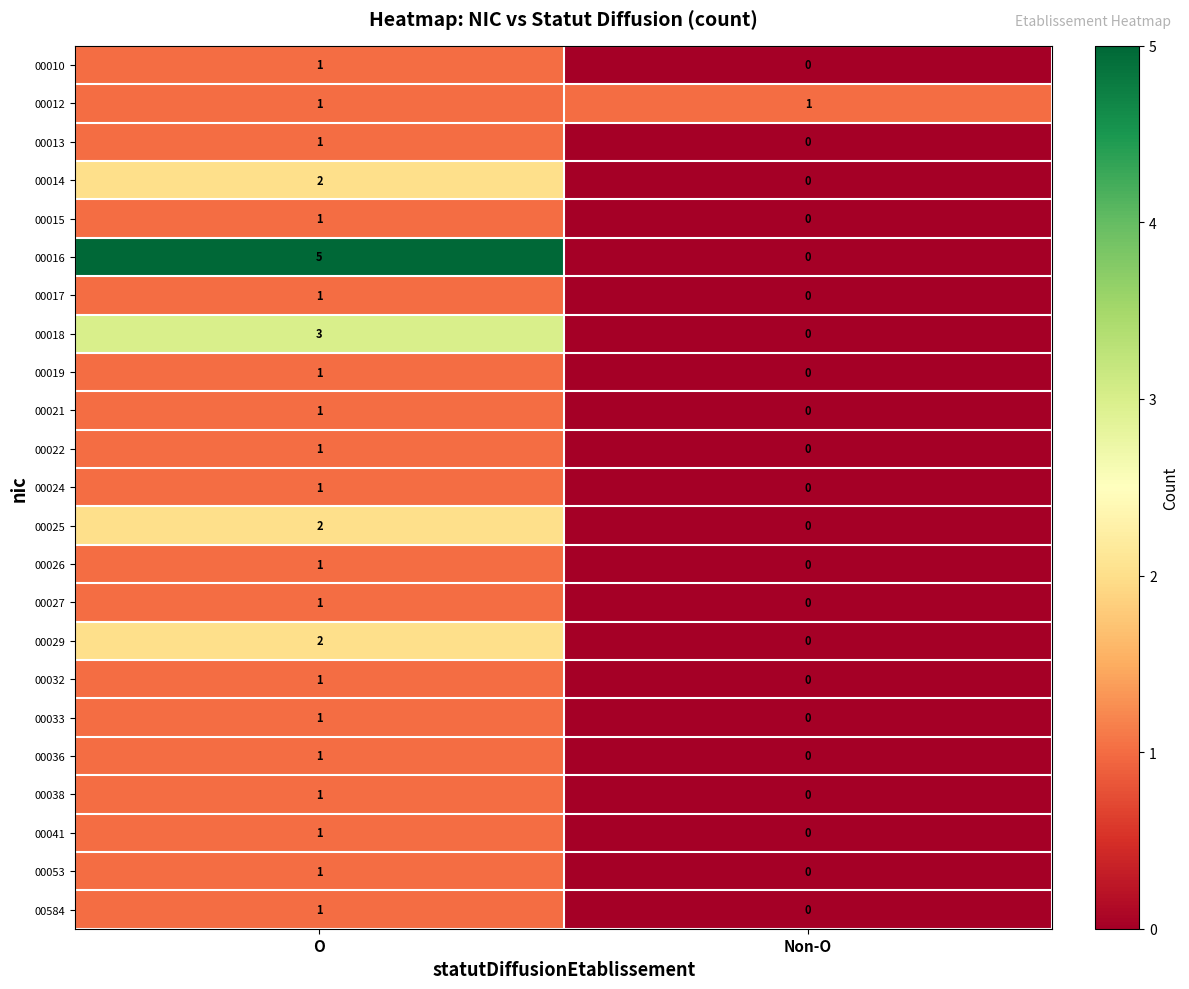

At how many categories does at least one series exceed 0?

2